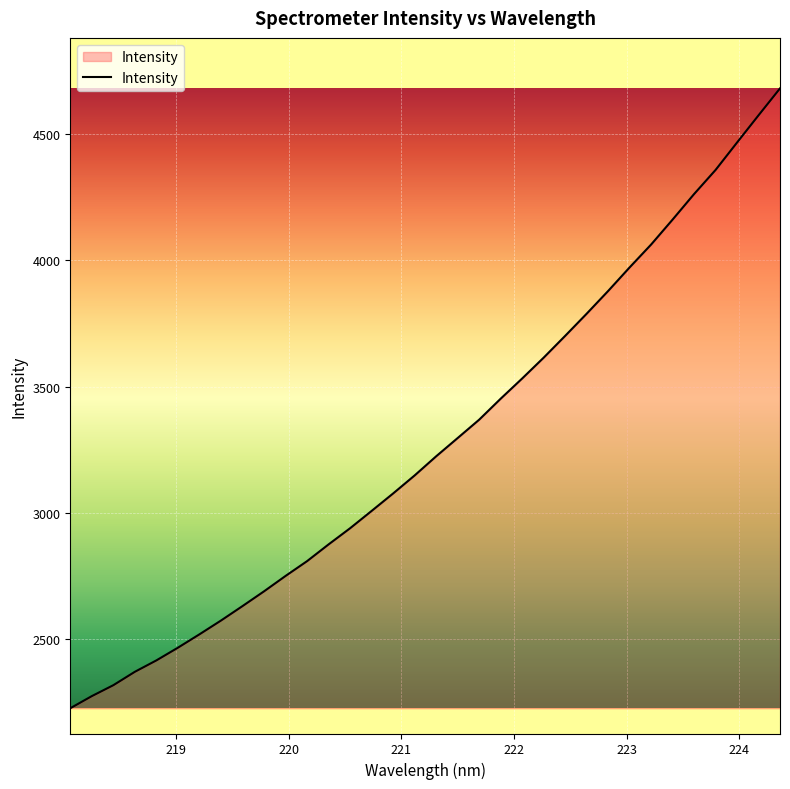

What is the difference between the maximum and minimum values?

2453.8